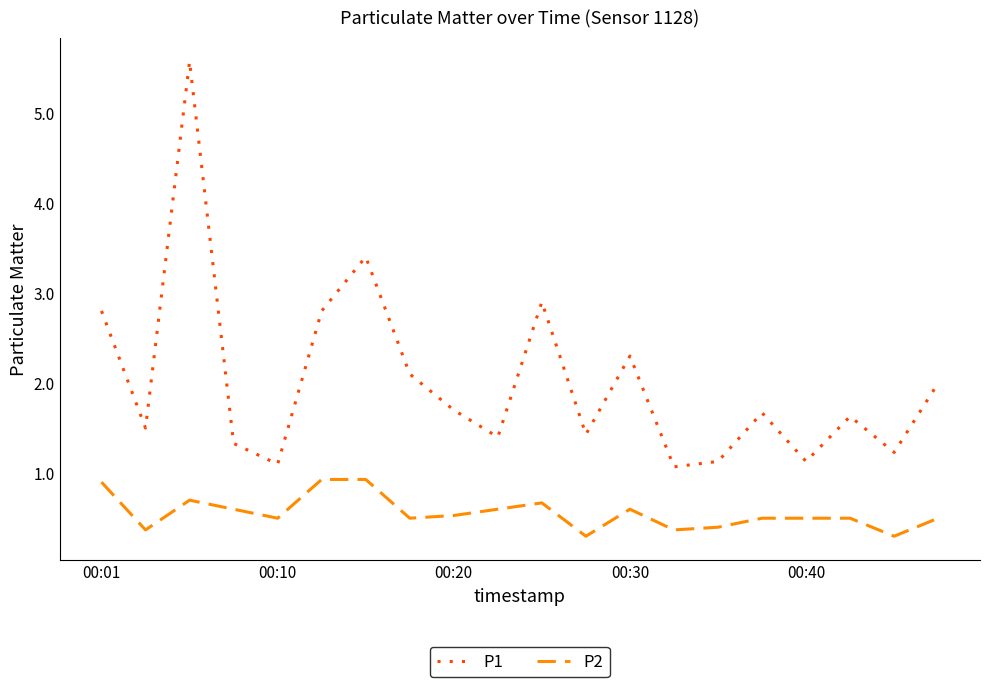

What are all the series names shown in the legend?

P1, P2